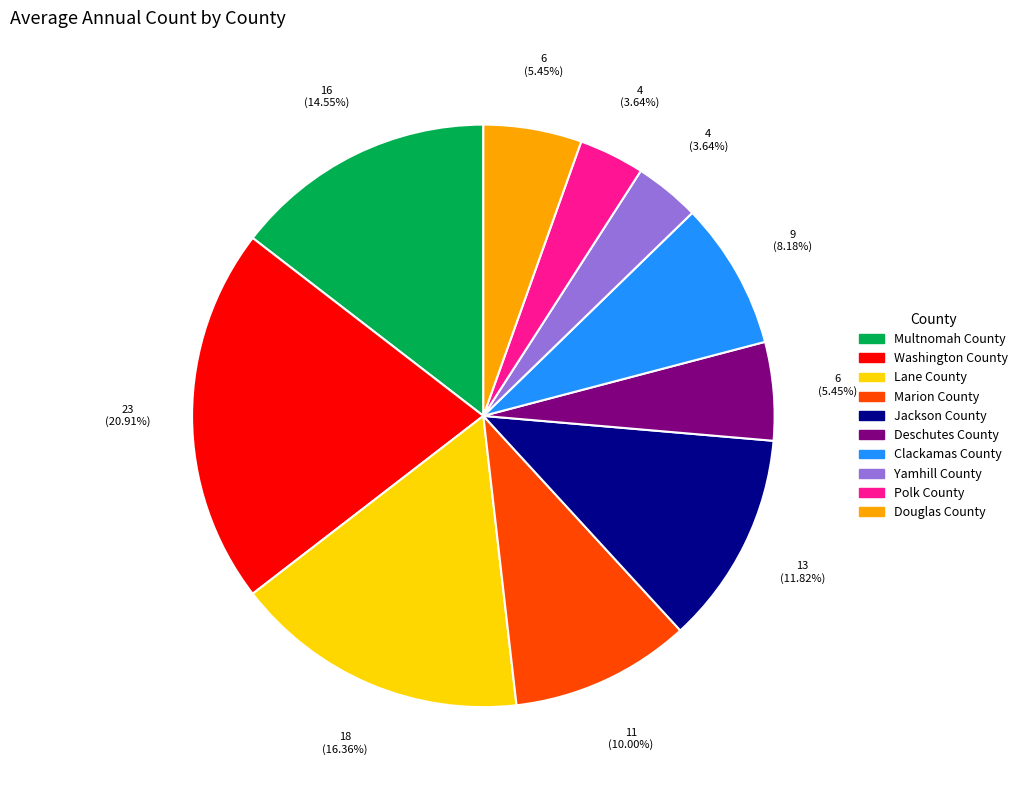

To the nearest percent, what percentage of the pie is Jackson County?

12%